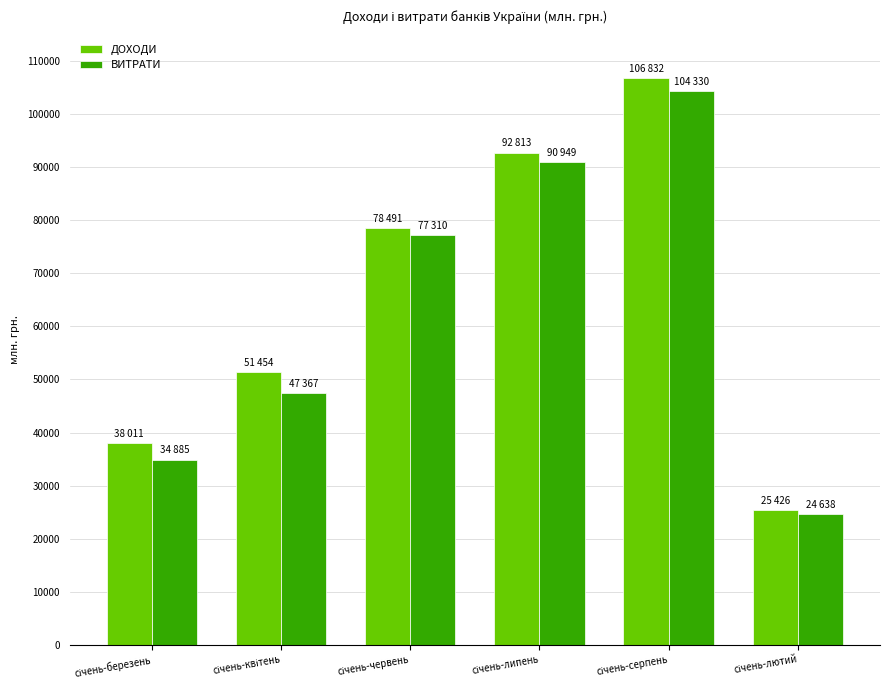

What is the minimum value shown in the chart?

24638